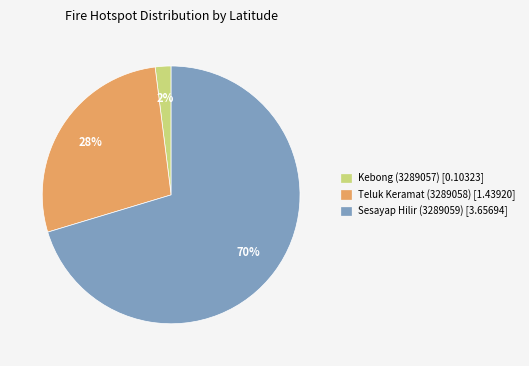

To the nearest percent, what portion does Sesayap Hilir (3289059) represent?

70%